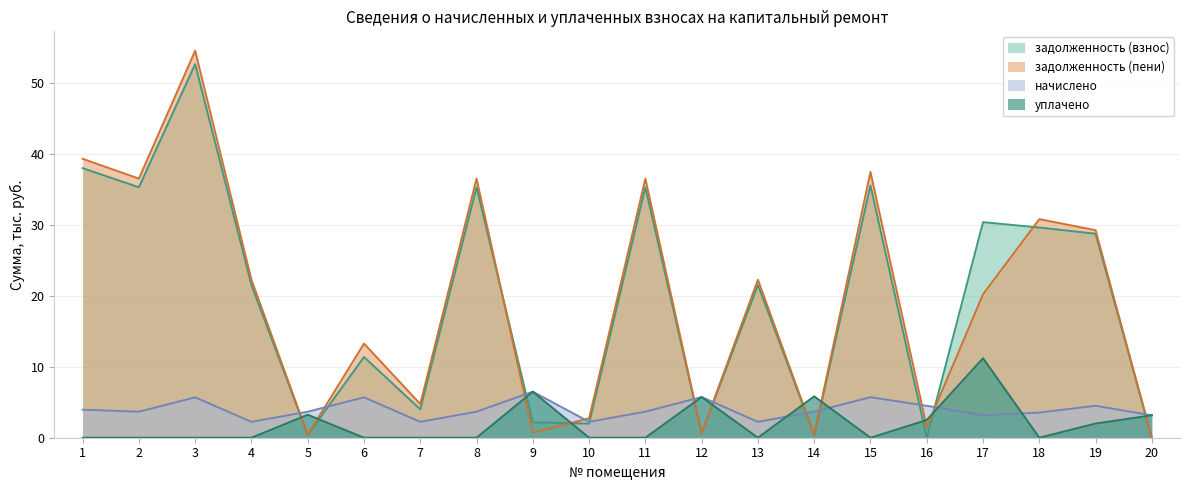

How many values in the начислено series are below 3?

4